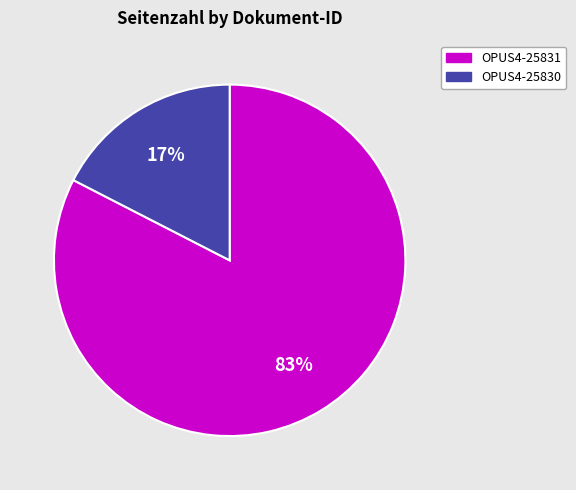

Which has a higher value, OPUS4-25831 or OPUS4-25830?

OPUS4-25831